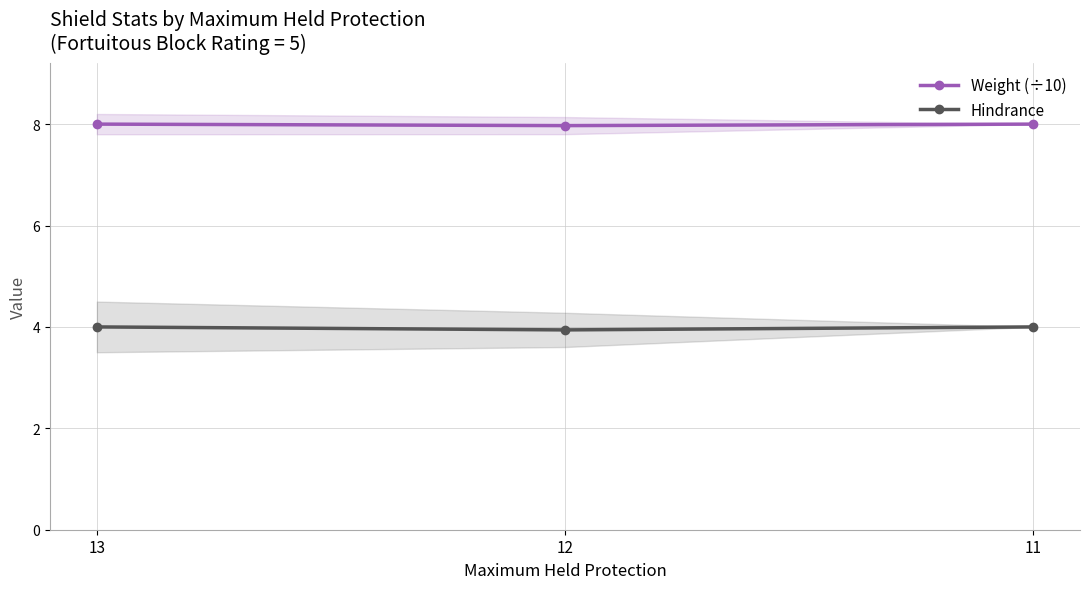

The value of Weight (÷10) at 12 is 12.2. True or false?

False